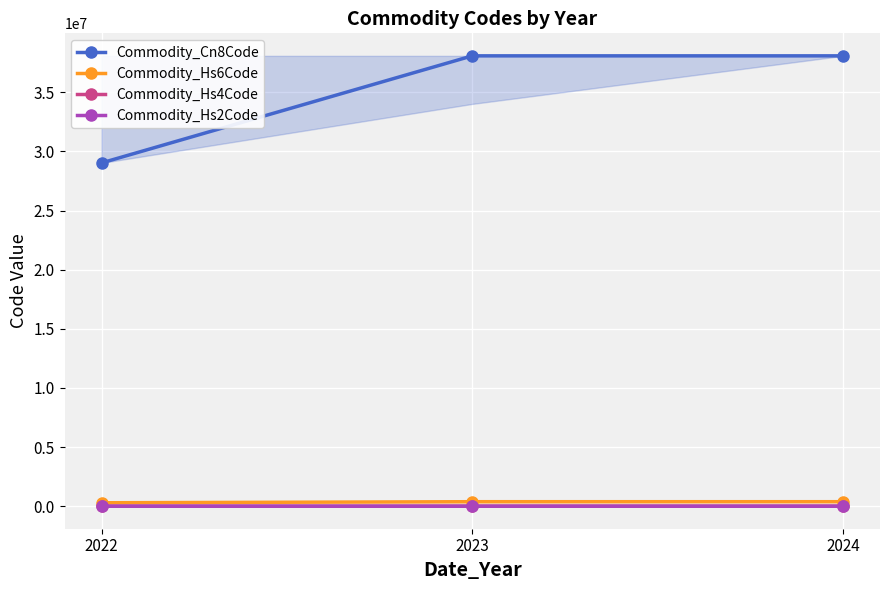

List the series in order of their peak value, lowest first.

Commodity_Hs2Code, Commodity_Hs4Code, Commodity_Hs6Code, Commodity_Cn8Code